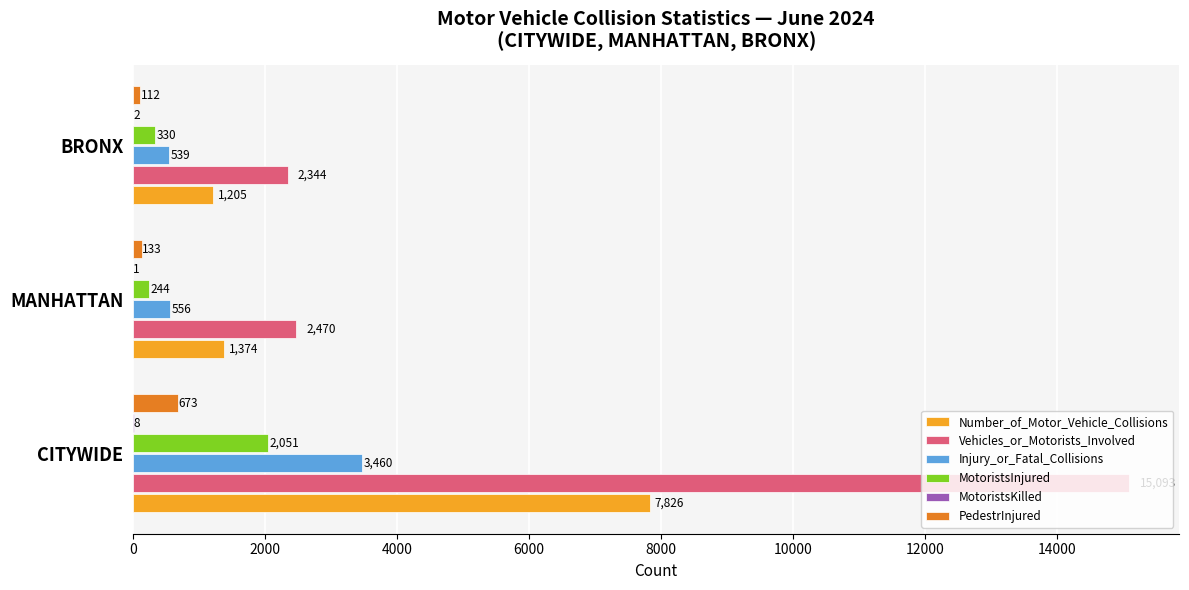

Is it true that Number_of_Motor_Vehicle_Collisions equals 7826 at CITYWIDE?

True